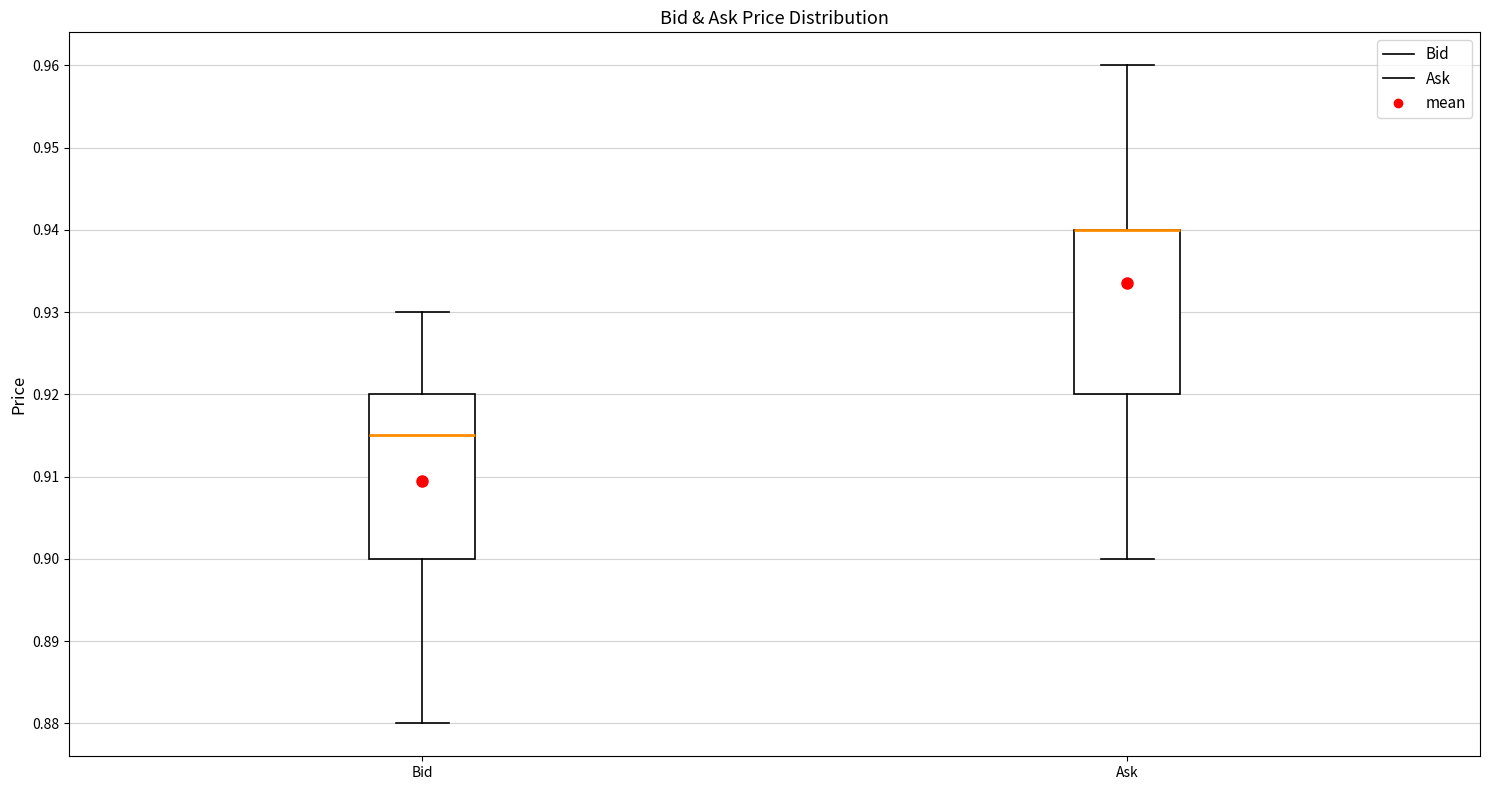

Where is the upper edge of the box for Bid on the y-axis? The values are not printed on the chart, so give them approximately, as read against the axis.

0.920